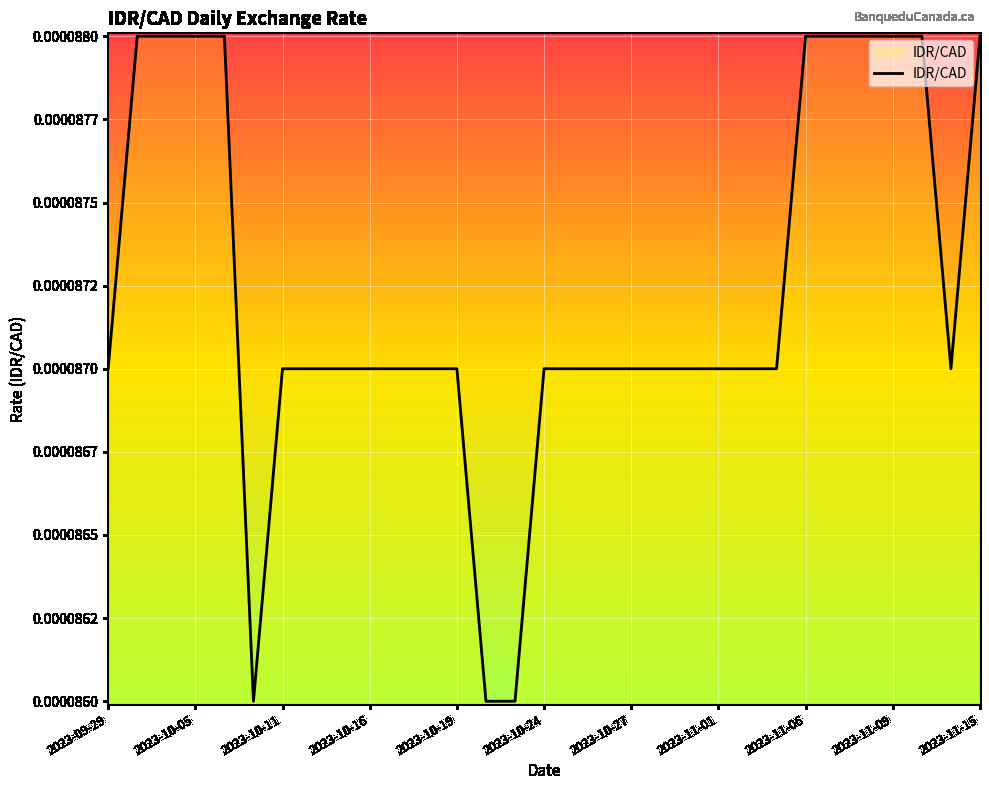

Does the chart have visible grid lines?

Yes